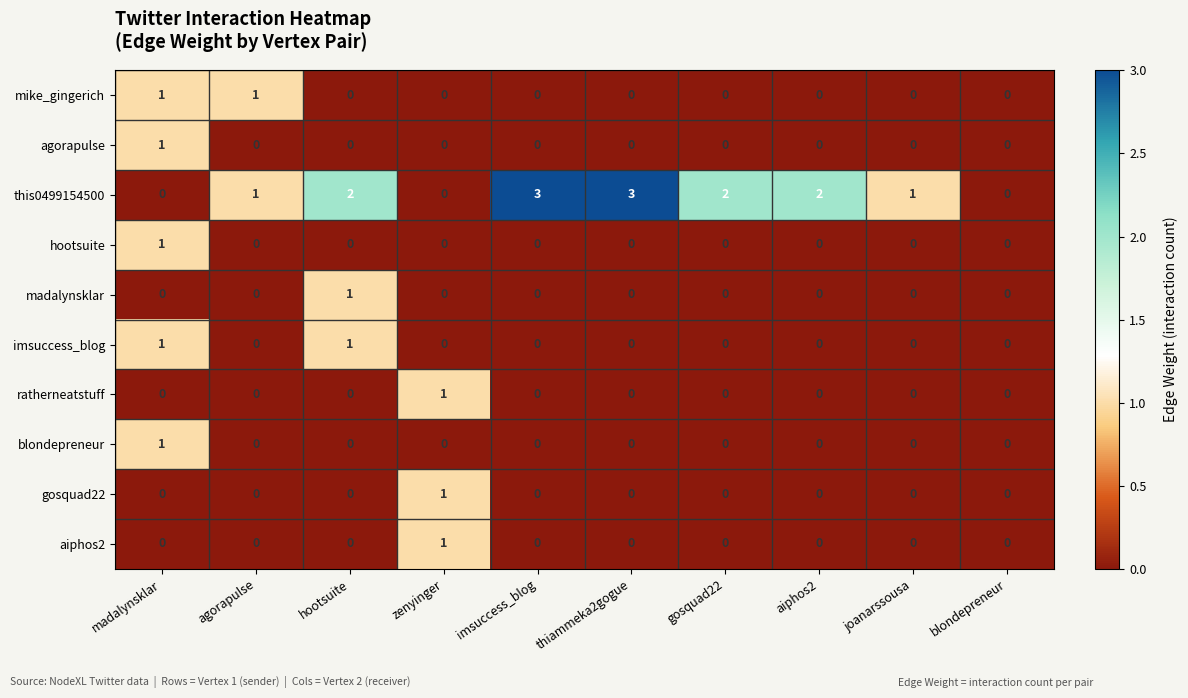

How many madalynsklar values are between 0 and 1?

10